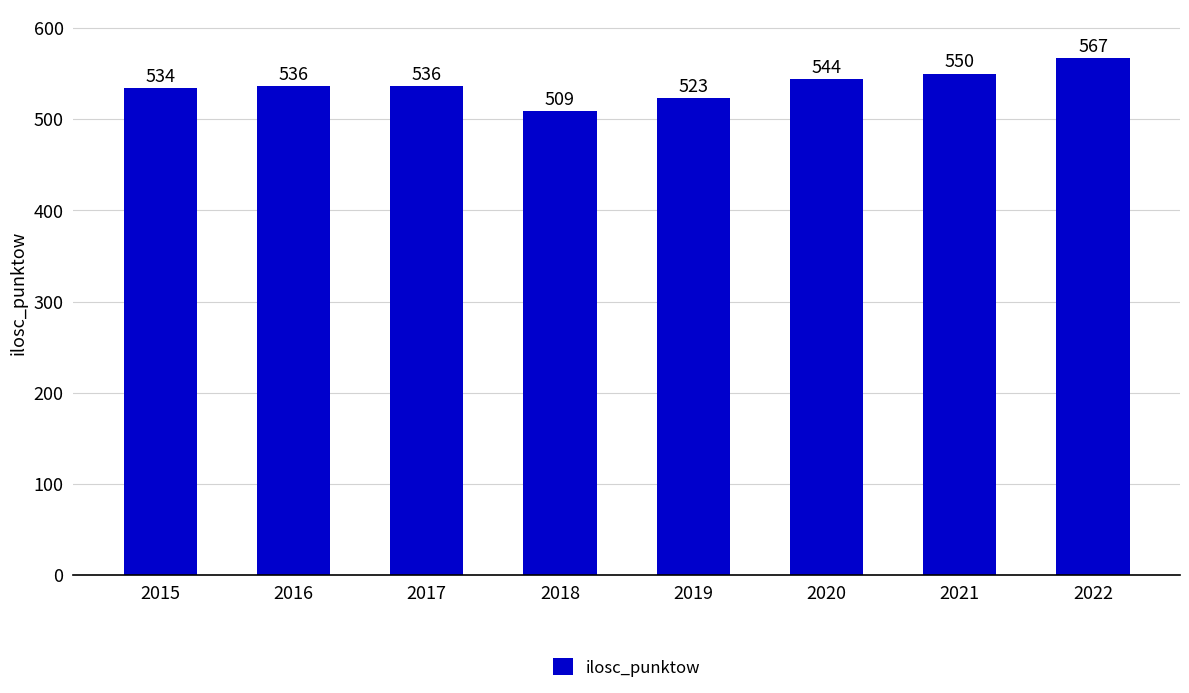

The chart shows a value of 550 at 2021. True or false?

True